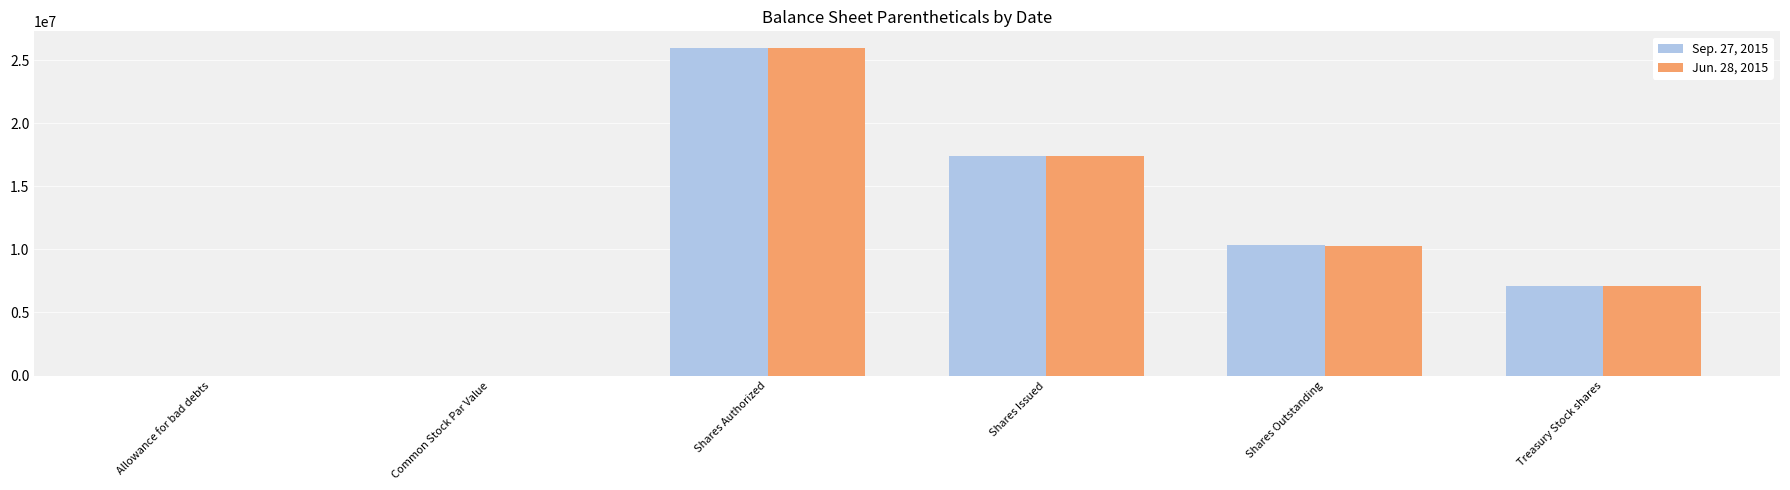

What is the maximum value for Sep. 27, 2015?

26000000.0